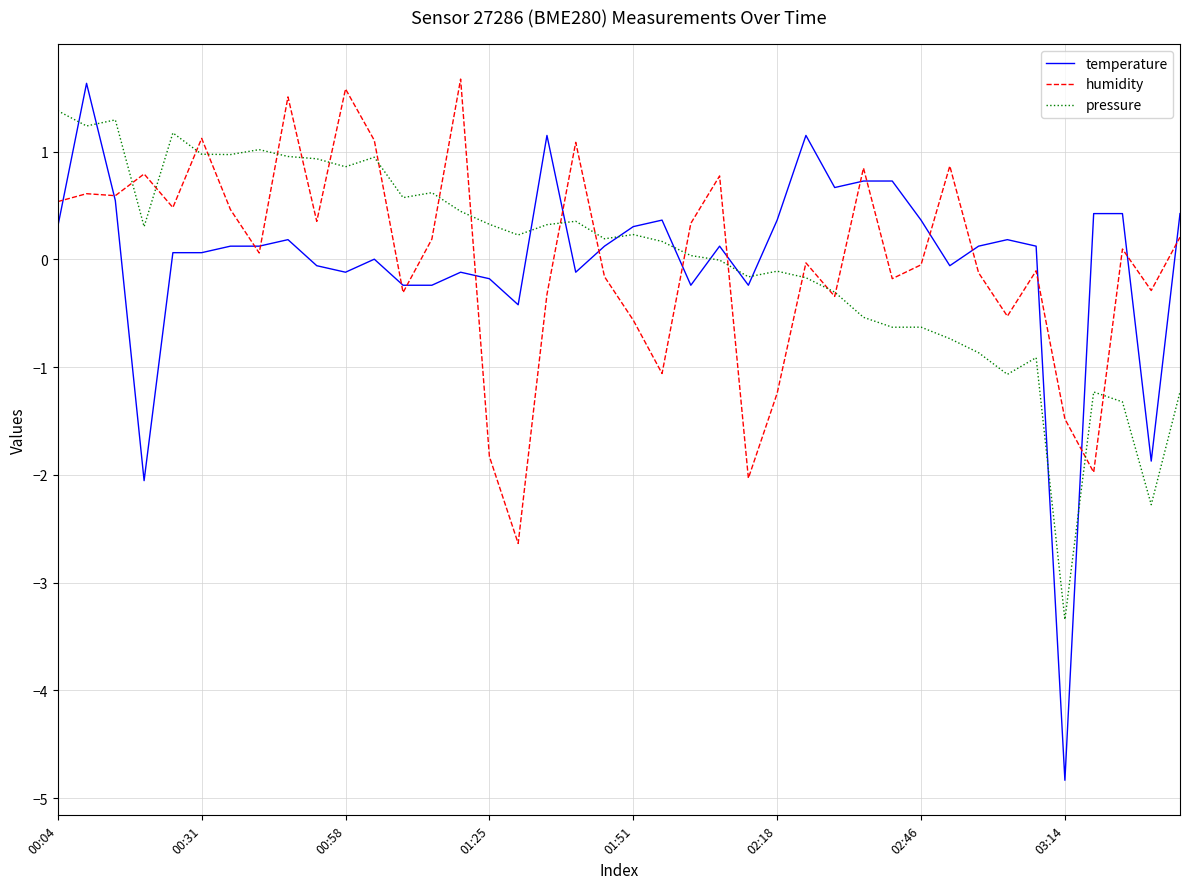

What is the lowest value of the humidity series?

-2.6